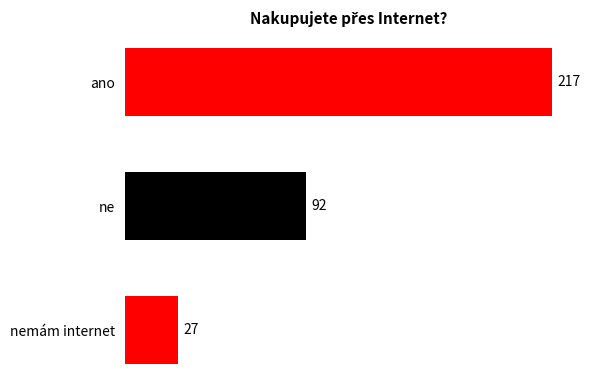

Rank the categories by value from highest to lowest.

ano, ne, nemám internet